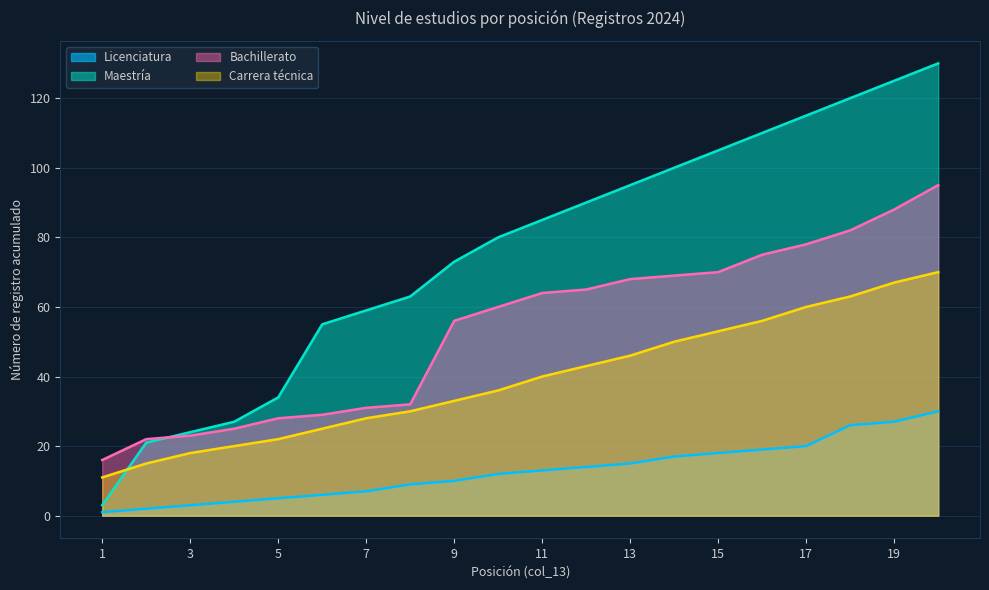

Does the chart display data point markers on the line(s)?

No